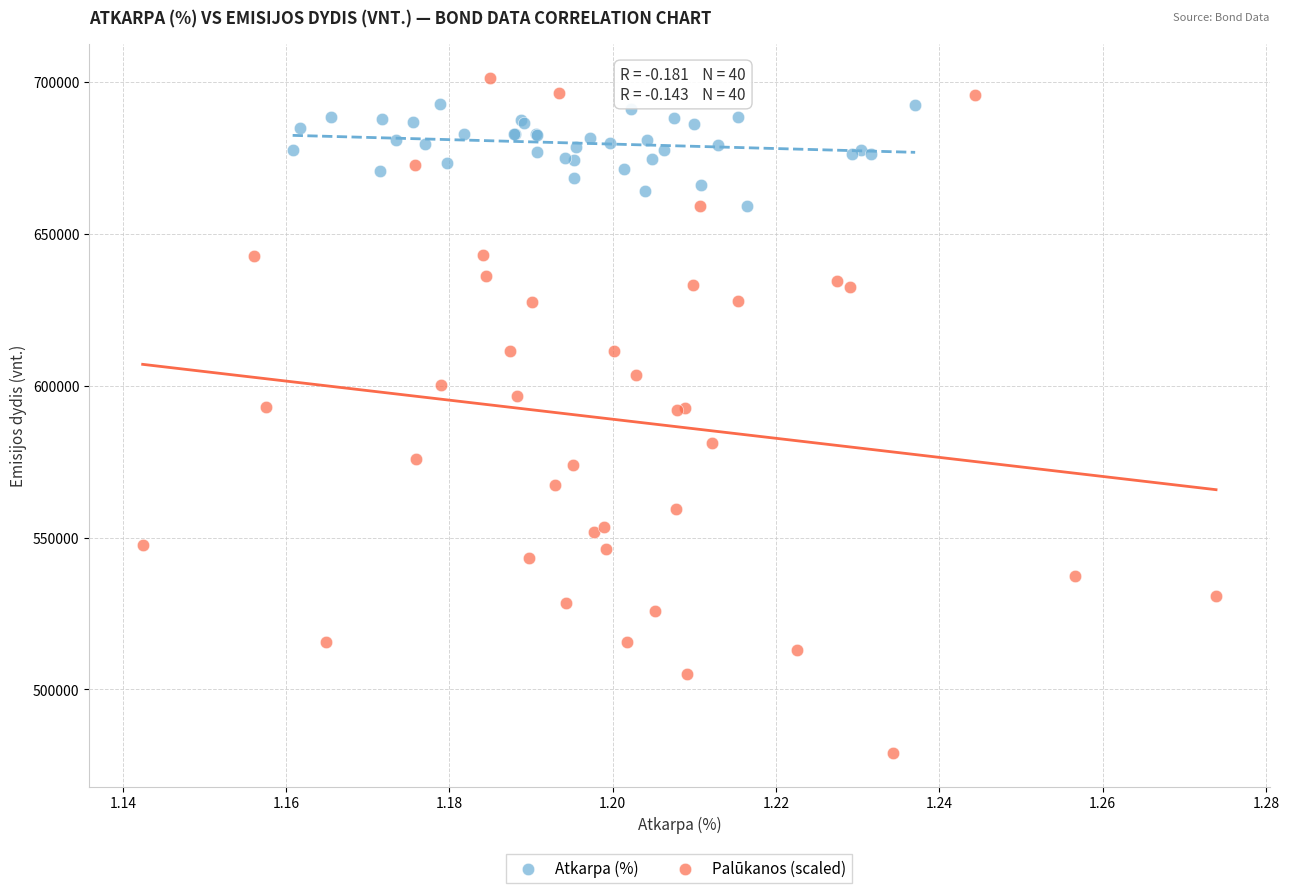

Which series has the widest spread of Y values?

Palūkanos (scaled)